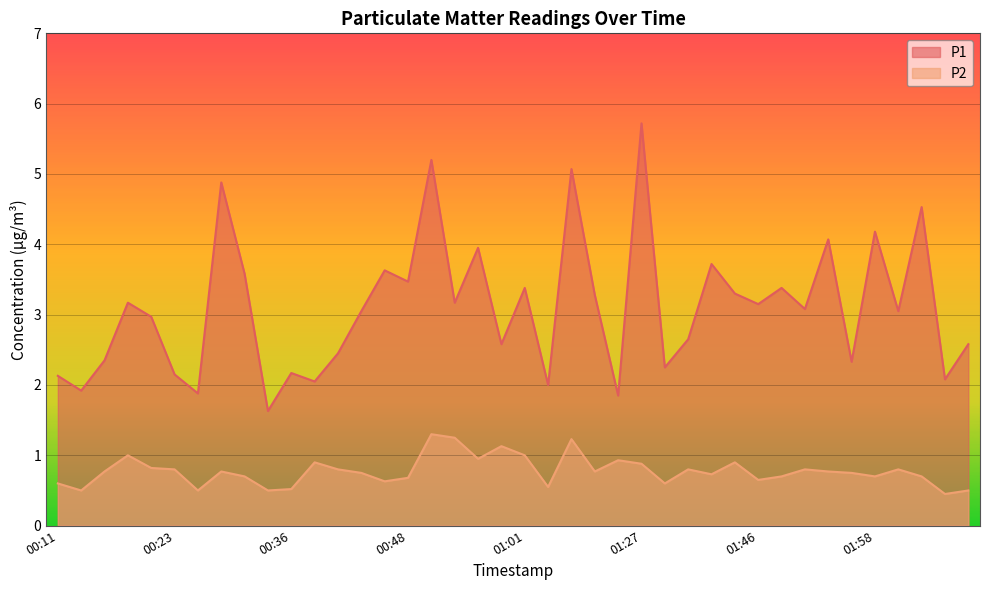

How many data points does each series have?

40